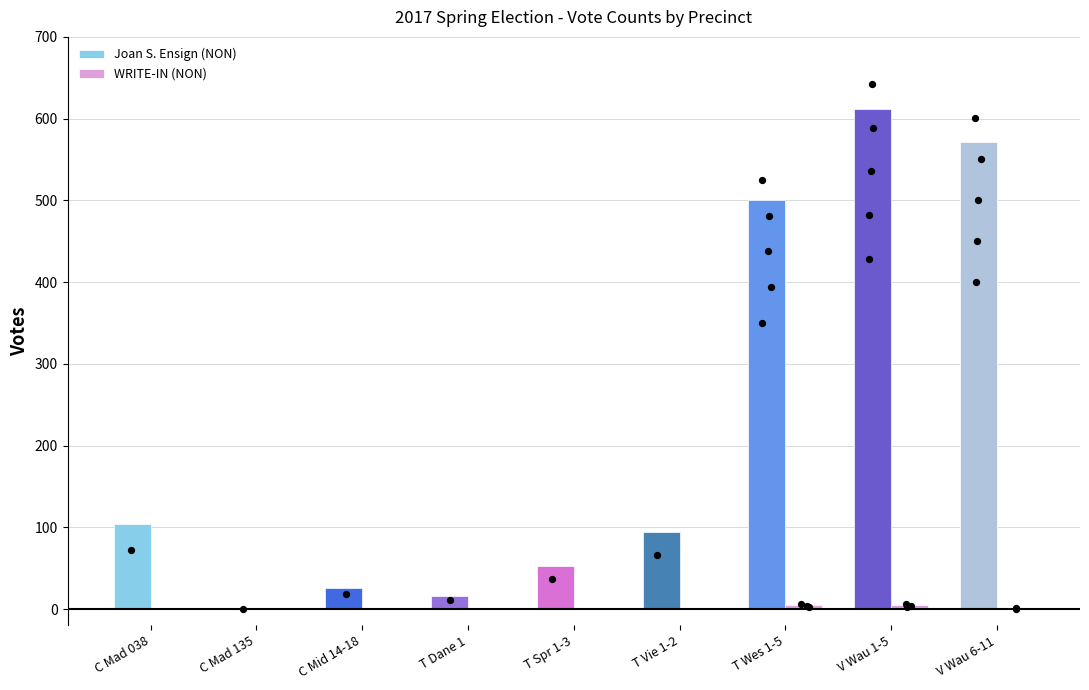

What are all the series names shown in the legend?

Joan S. Ensign (NON), WRITE-IN (NON)